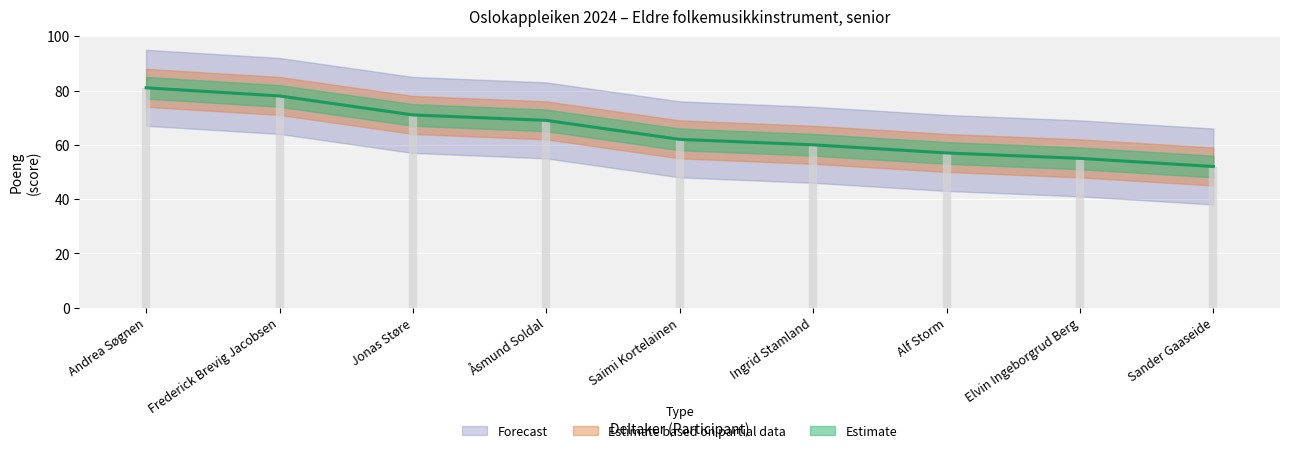

At which label is the value closest to 66?

Åsmund Soldal